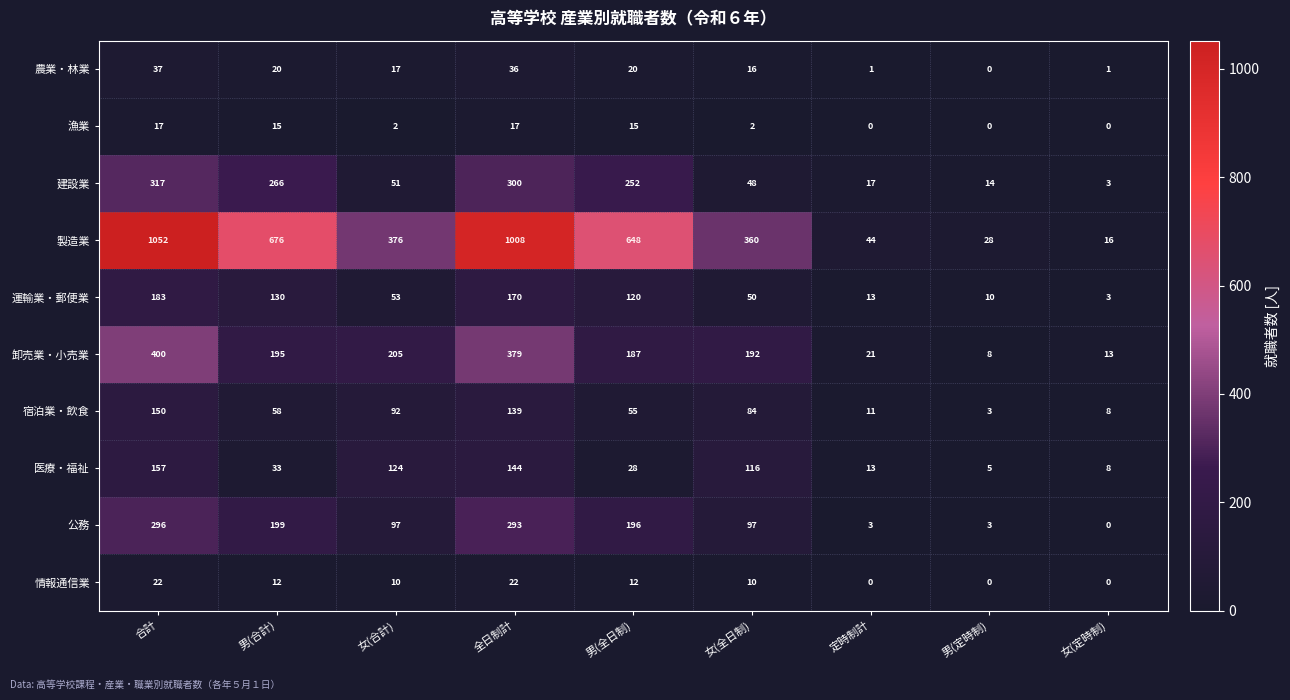

How many data points in 宿泊業・飲食 are less than 58?

4